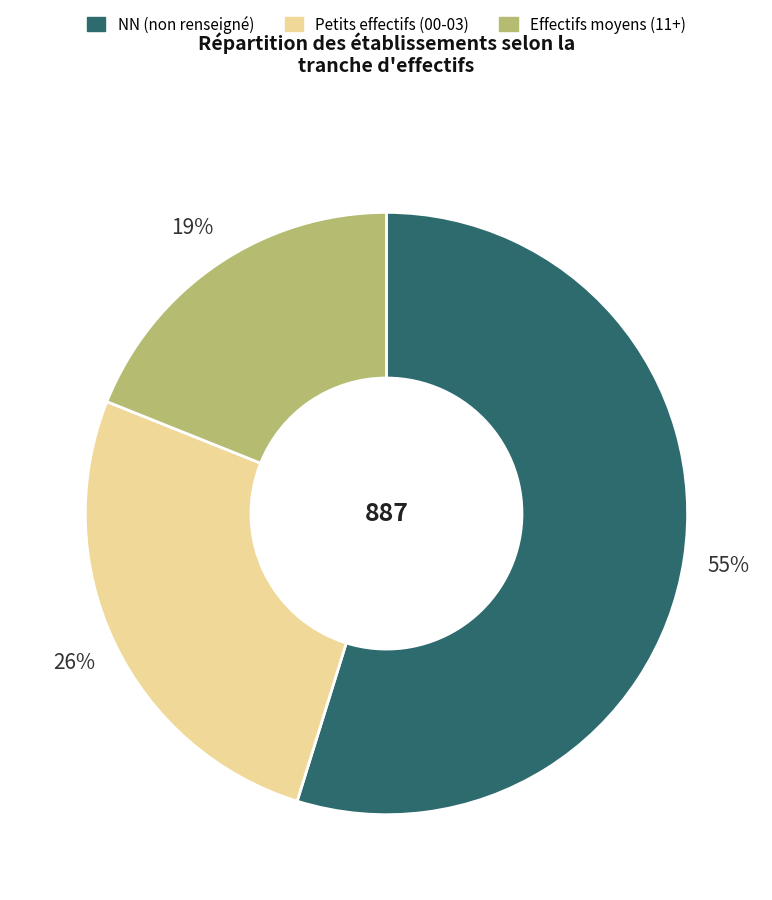

How many segments does this pie chart have?

3